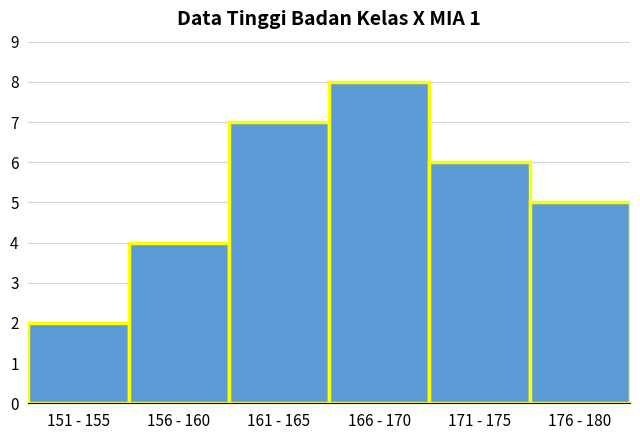

Reading left to right, extract all data points from this chart.

2	4	7	8	6	5